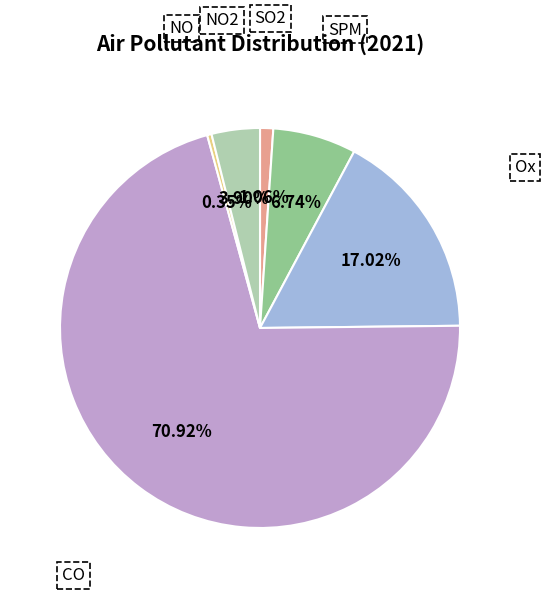

The NO2 slice represents 17% of the pie. True or false?

False